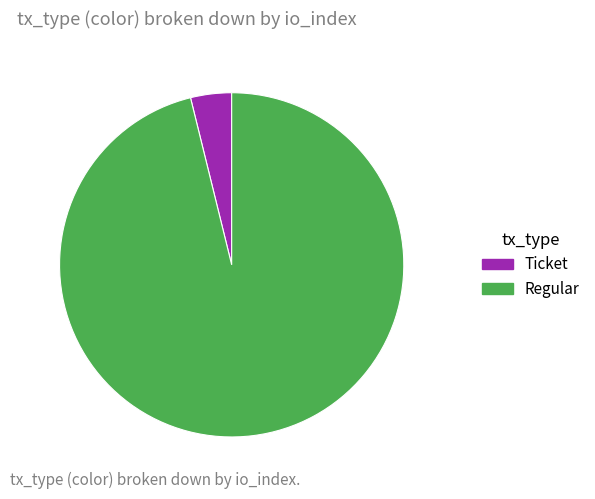

Is there any slice that represents more than half of the pie?

Yes